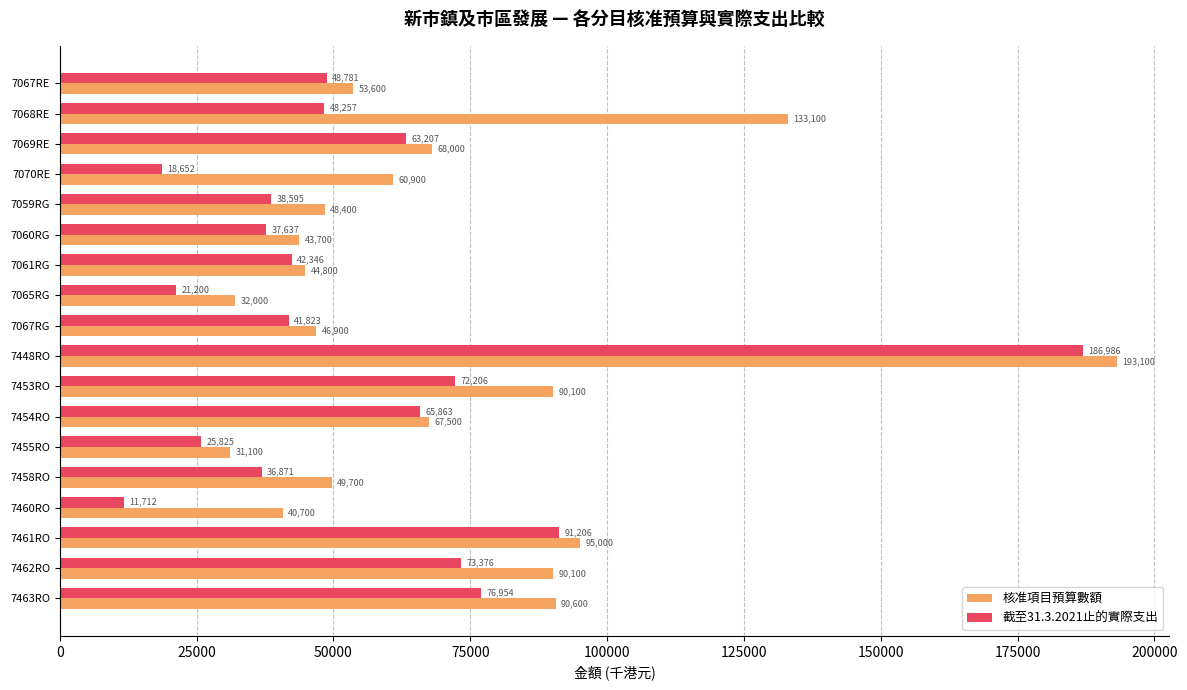

What are all the series names shown in the legend?

核准項目預算數額, 截至31.3.2021止的實際支出